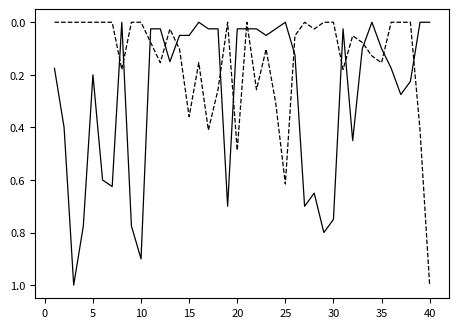

What is the greatest value displayed?

1.0